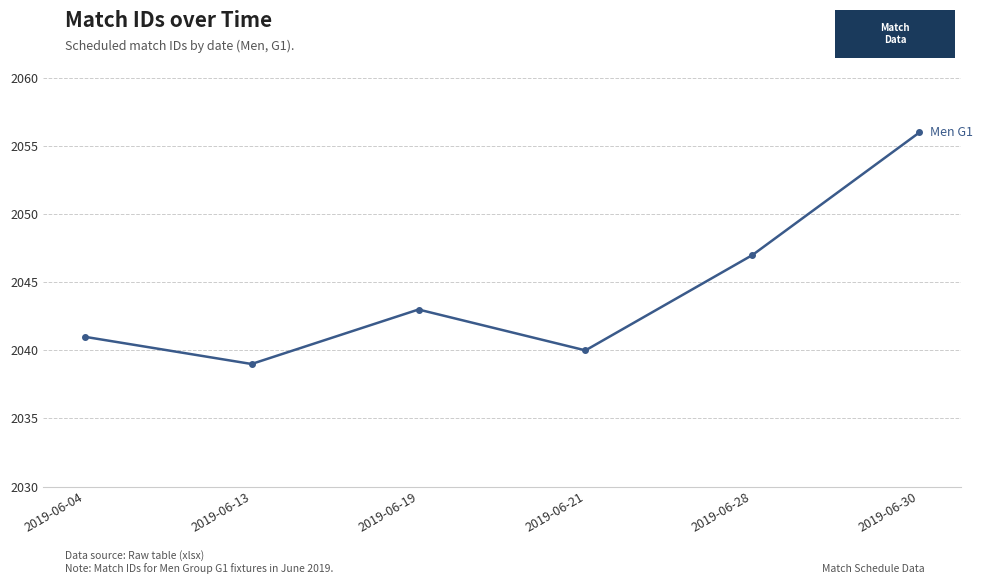

Which label corresponds to the smallest value in the chart?

2019-06-13